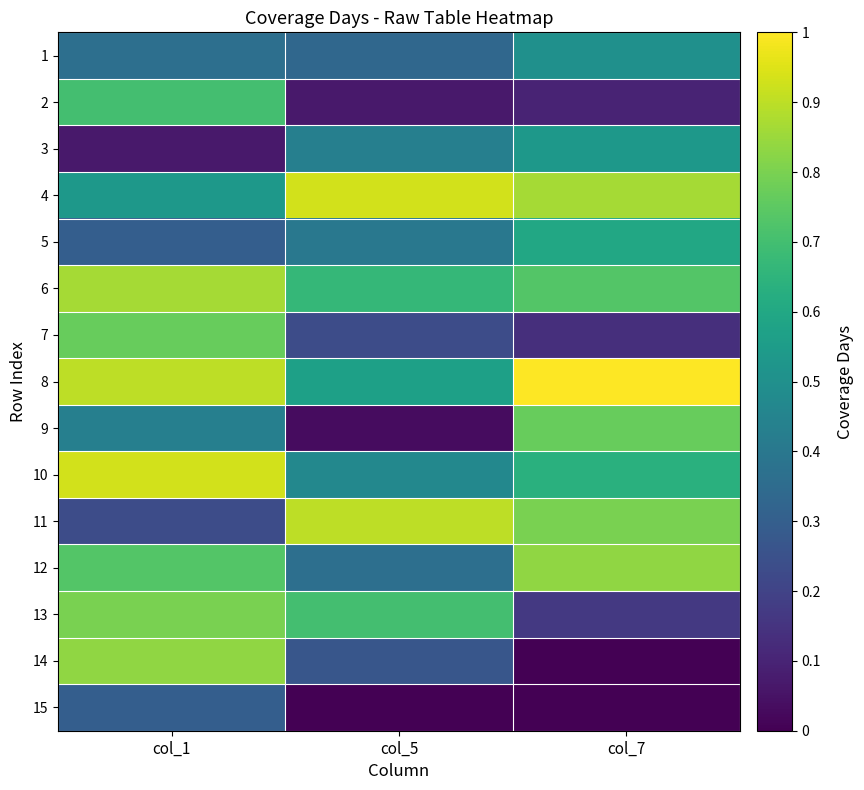

At col_1, list the series in order from largest to smallest.

10, 8, 6, 14, 13, 7, 12, 2, 4, 9, 1, 5, 15, 11, 3